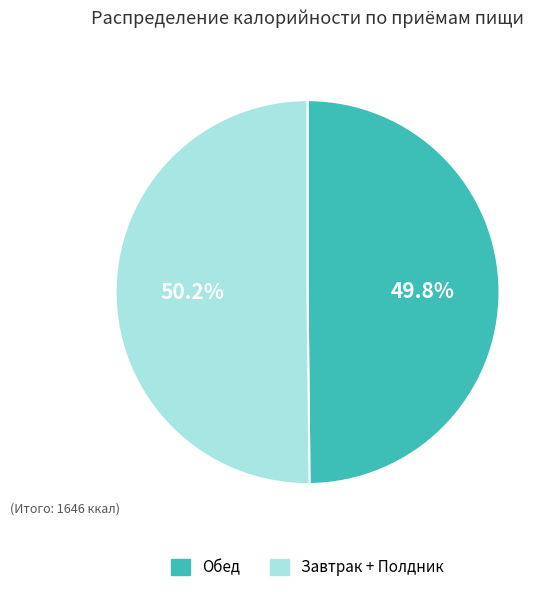

Count the number of slices in the pie.

2